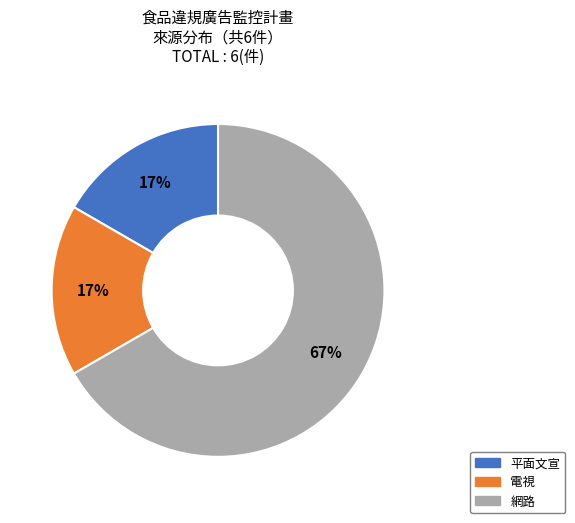

True or false: 網路 accounts for 75% of the total.

False